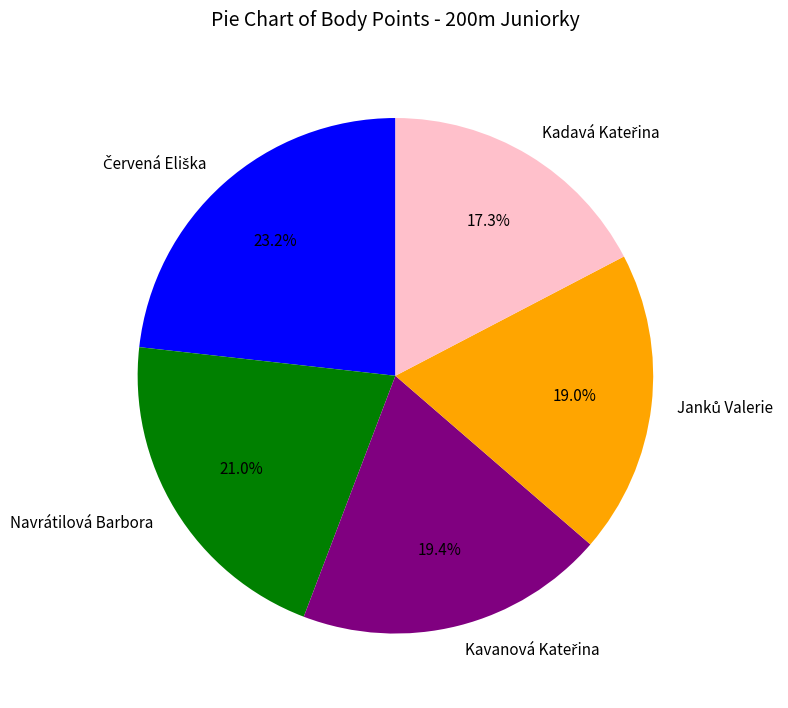

Is there any slice that represents more than half of the pie?

No